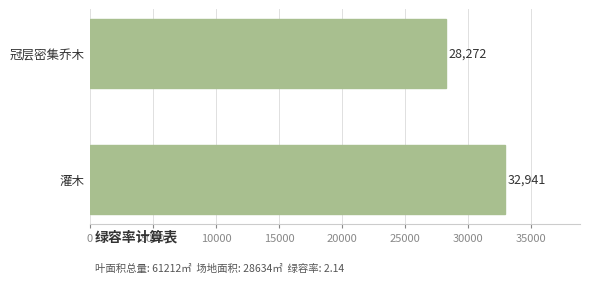

Reading top to bottom, list all the values displayed in this chart.

冠层密集乔木=28272	灌木=32941